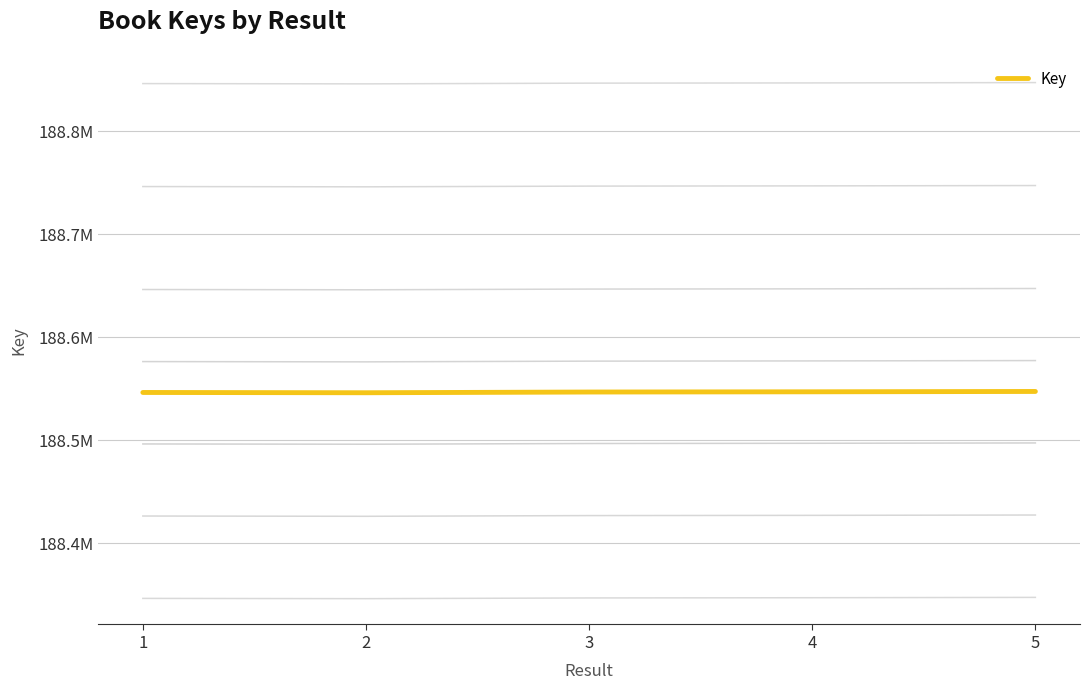

What is the value of the 2nd point from the left?

188546202